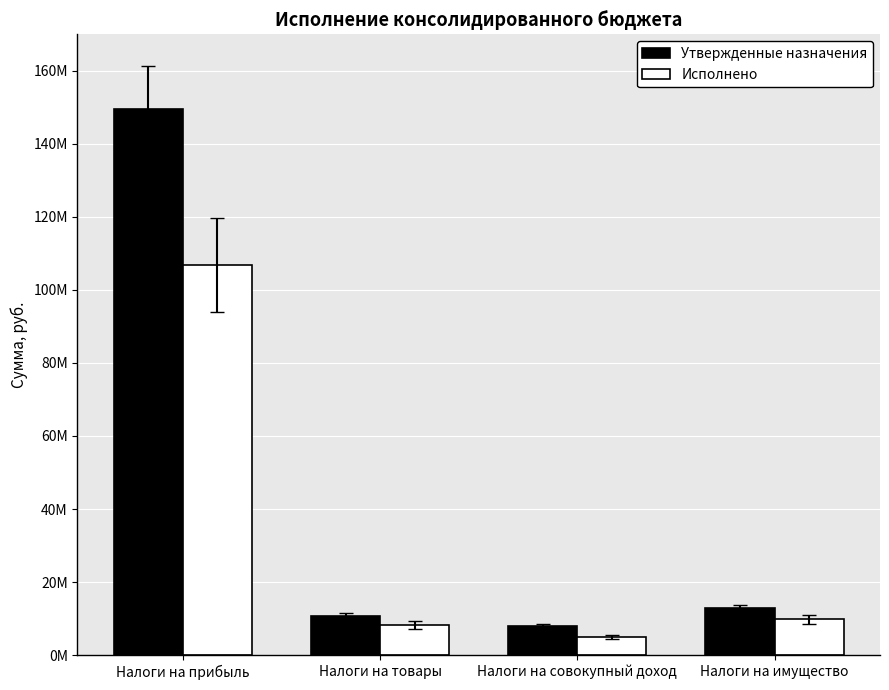

Which has a higher value, Налоги на товары or Налоги на прибыль?

Налоги на прибыль